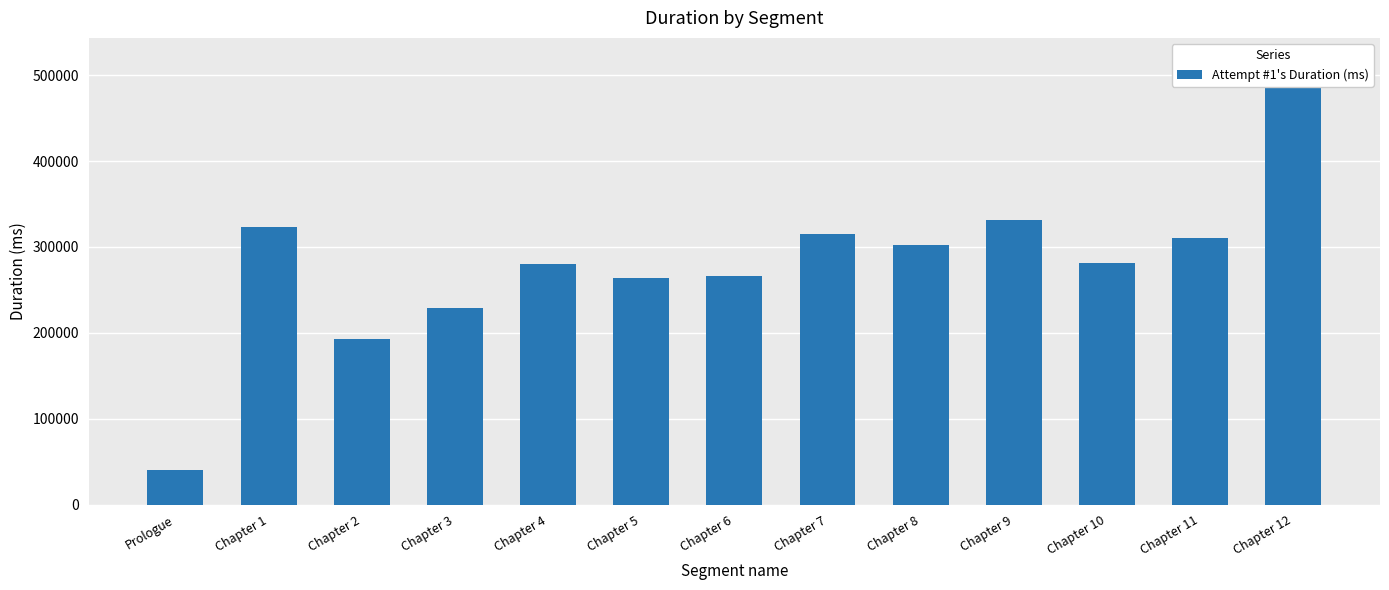

List the labels in order of value, smallest first.

Prologue, Chapter 2, Chapter 3, Chapter 5, Chapter 6, Chapter 4, Chapter 10, Chapter 8, Chapter 11, Chapter 7, Chapter 1, Chapter 9, Chapter 12